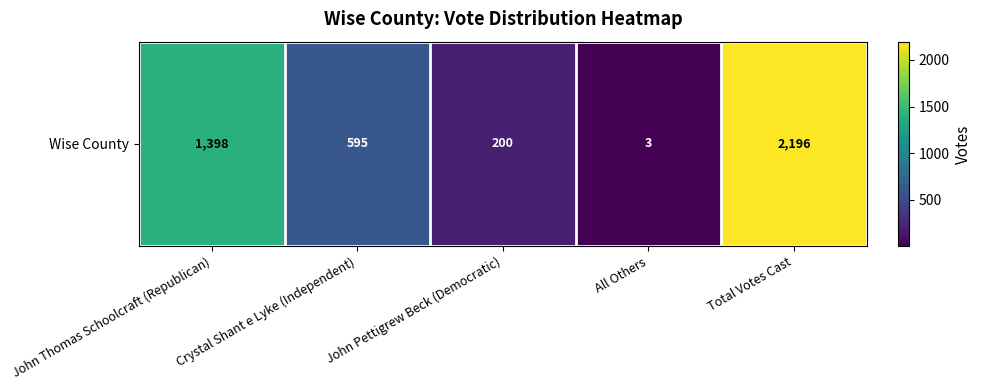

At which category does the chart reach its peak across all series?

Total Votes Cast